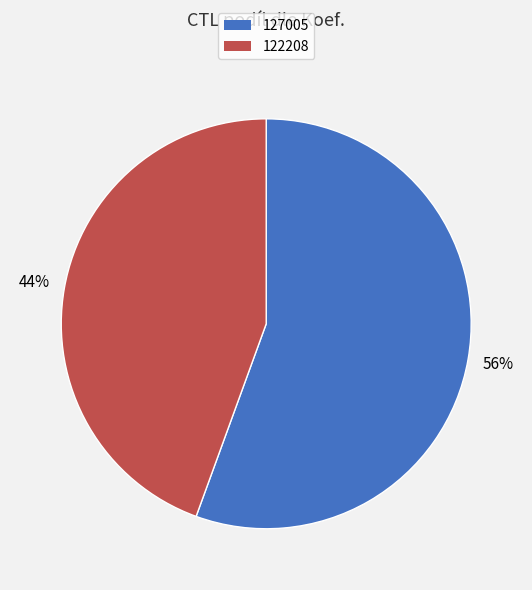

Which slice is the smallest?

122208